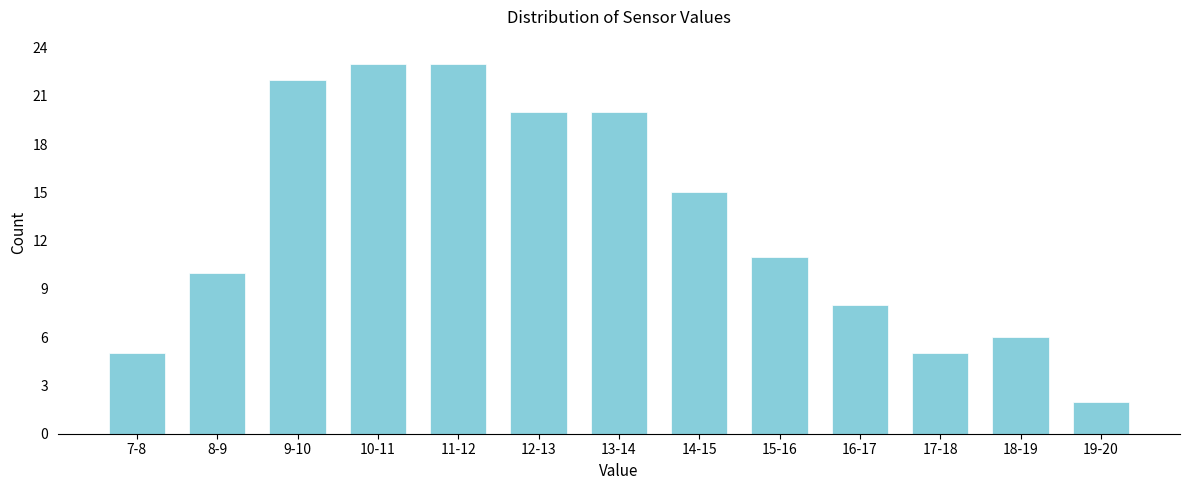

Reading left to right, what are all the values shown in this chart?

5	10	22	23	23	20	20	15	11	8	5	6	2